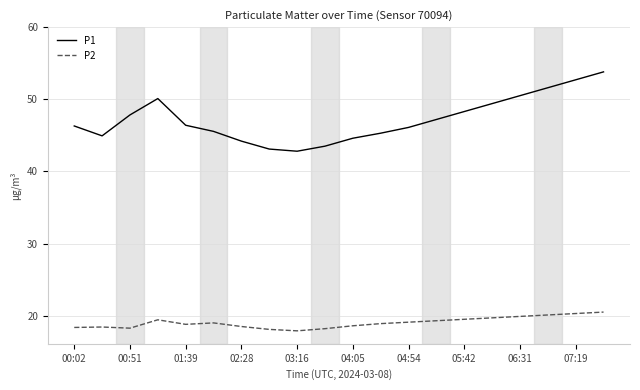

Which series has the largest total across all categories?

P1